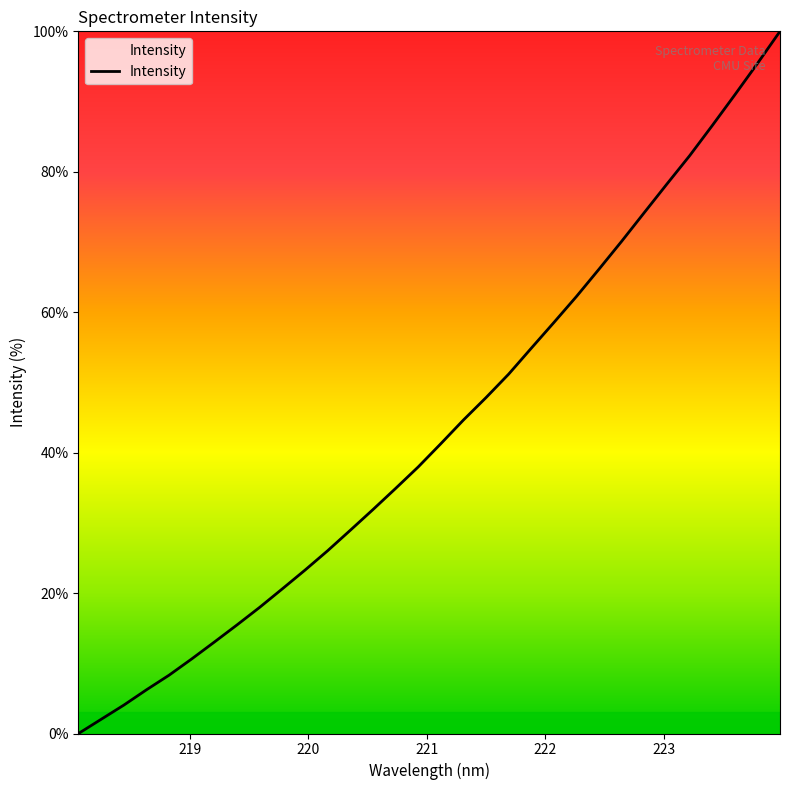

What is the difference between the maximum and minimum values?

100.0